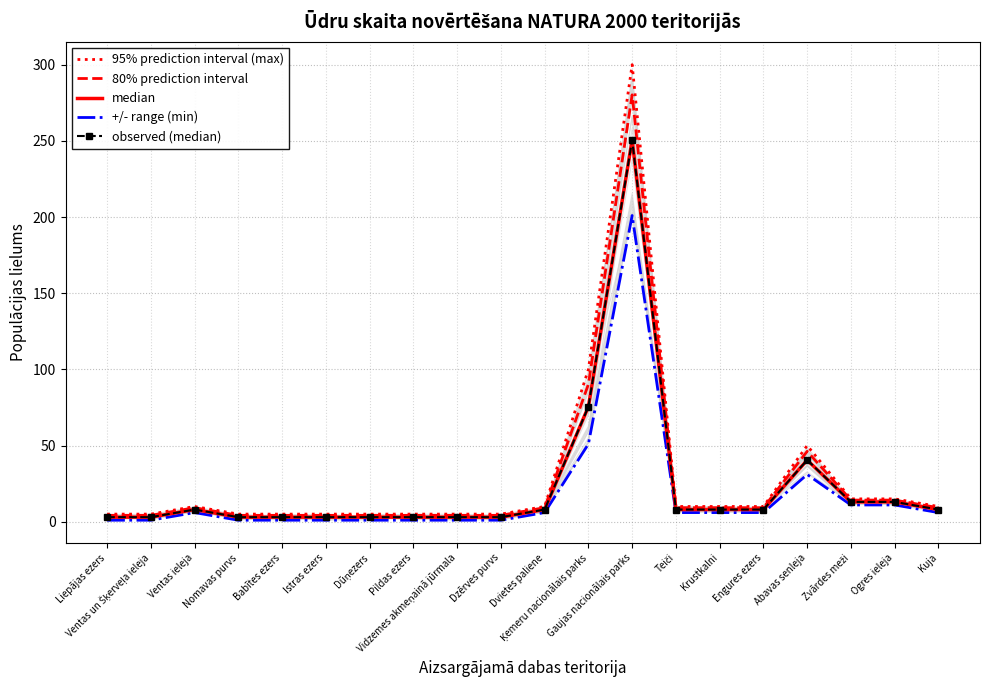

What is the value of the 80% prediction interval point at the 10th from the left?

4.2